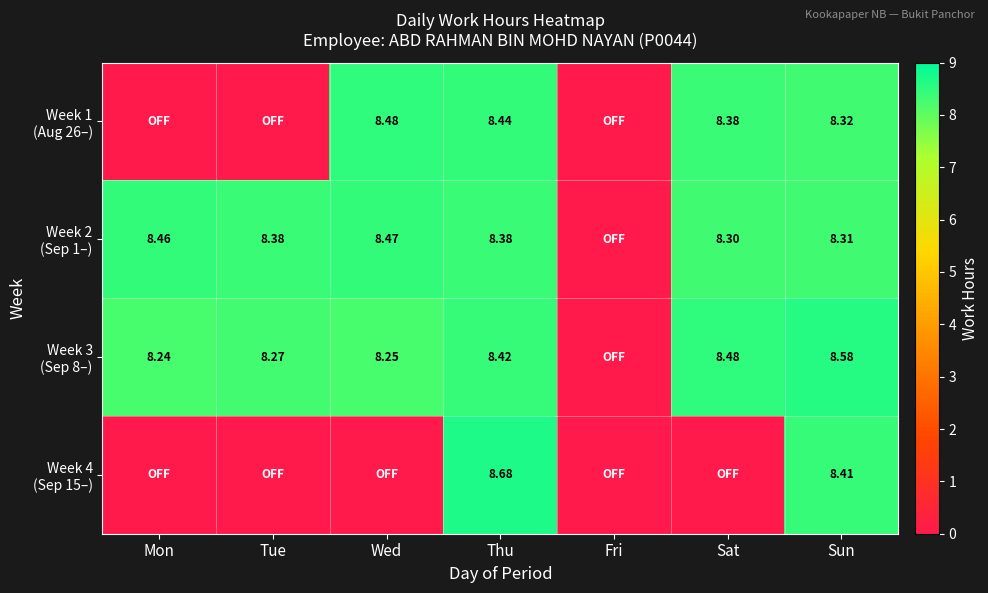

At which category is the sum across all series the highest?

Thu